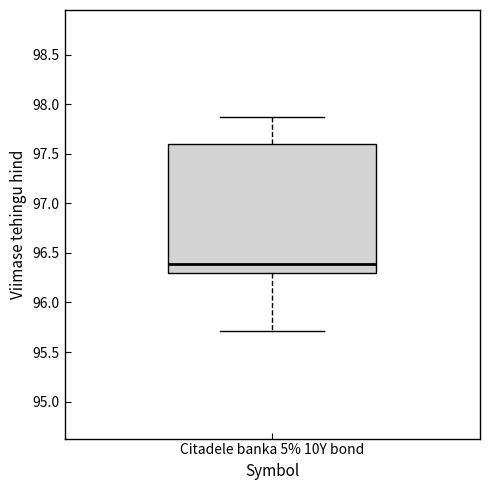

Where does the lower whisker of the box for Citadele banka 5% 10Y bond end on the y-axis? The values are not printed on the chart, so give them approximately, as read against the axis.

95.70